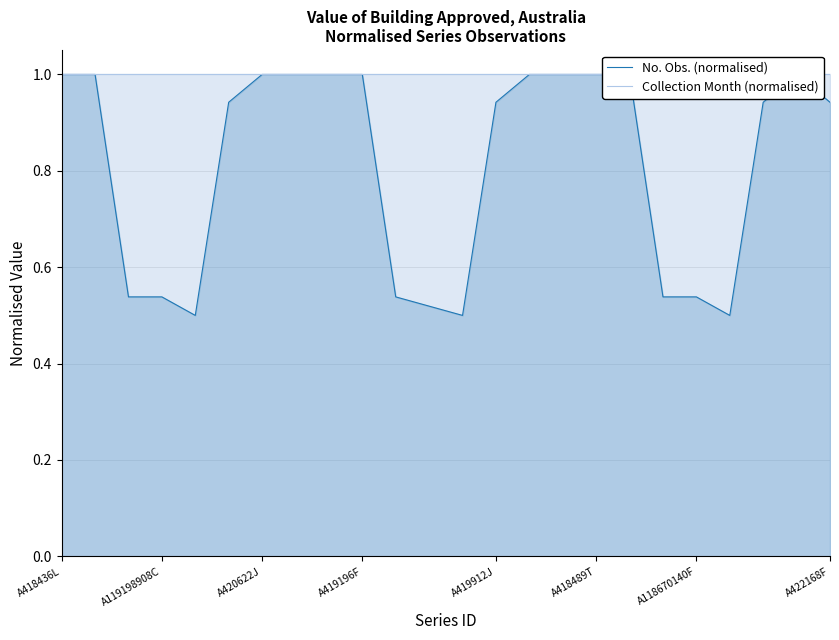

At which label does Collection Month (normalised) reach its peak?

A418436L